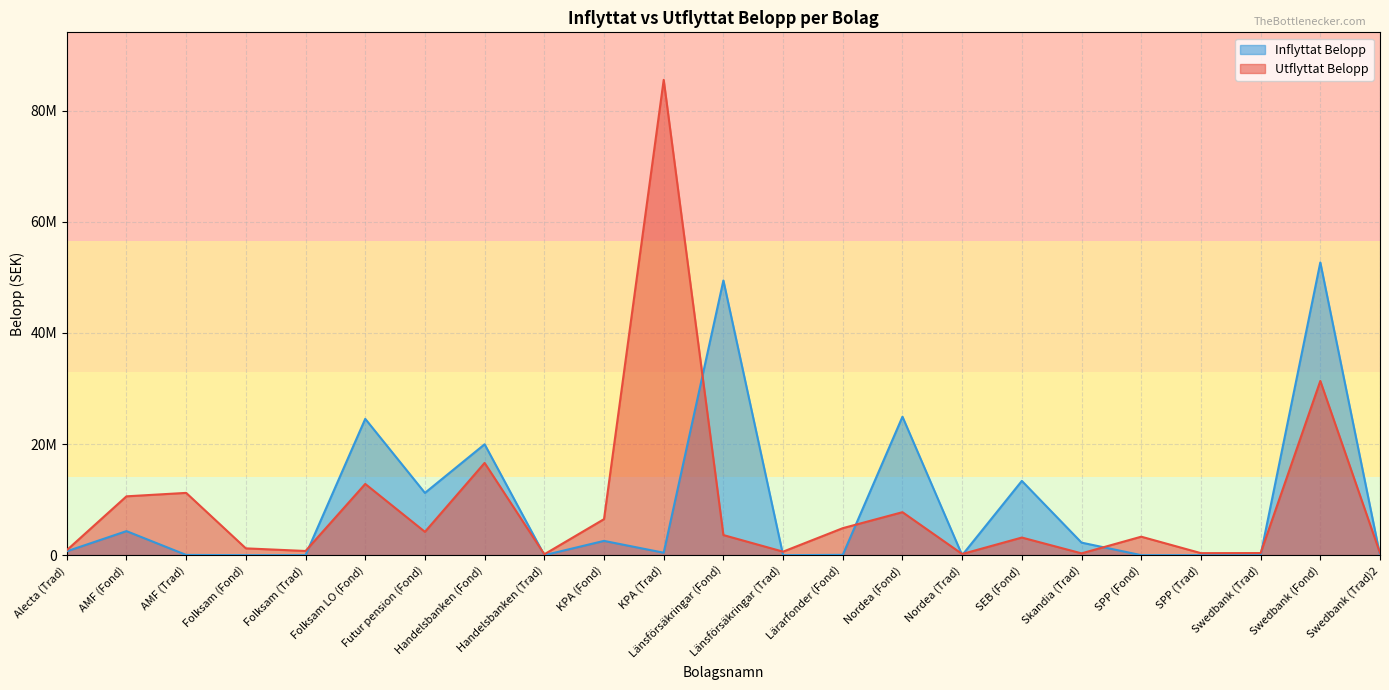

At which category is the sum across all series the highest?

KPA (Trad)